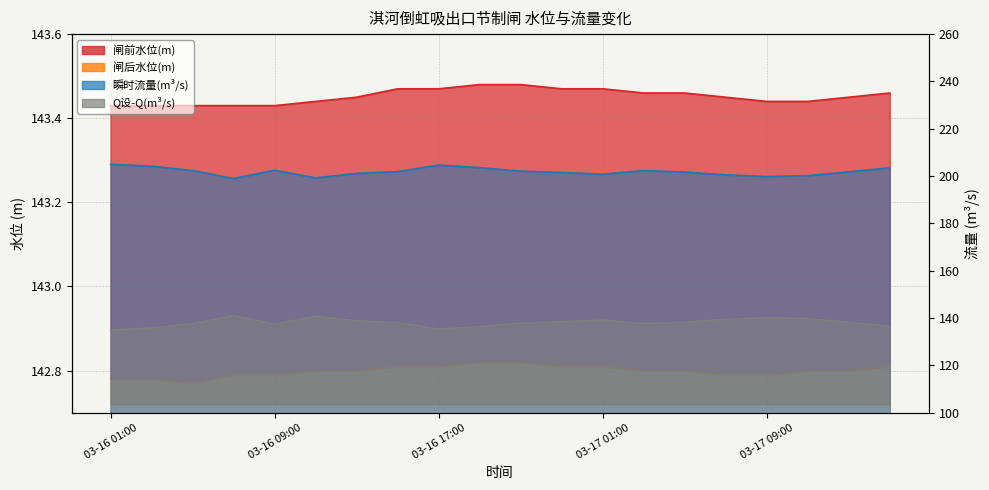

Reading left to right, what are all the values shown in this chart?

闸前水位(m): 143.4	143.4	143.4	143.4	143.4	143.4	143.4	143.5	143.5	143.5	143.5	143.5	143.5	143.5	143.5	143.4	143.4	143.4	143.4	143.5
闸后水位(m): 142.8	142.8	142.8	142.8	142.8	142.8	142.8	142.8	142.8	142.8	142.8	142.8	142.8	142.8	142.8	142.8	142.8	142.8	142.8	142.8
瞬时流量(m³/s): 205.0	204.2	202.3	199.0	202.5	199.2	201.2	201.9	204.7	203.6	202.1	201.5	200.8	202.3	201.7	200.5	199.8	200.2	201.8	203.5
Q设-Q(m³/s): 135.0	135.8	137.7	141.0	137.5	140.8	138.8	138.1	135.3	136.4	137.9	138.5	139.2	137.7	138.3	139.5	140.2	139.8	138.2	136.5